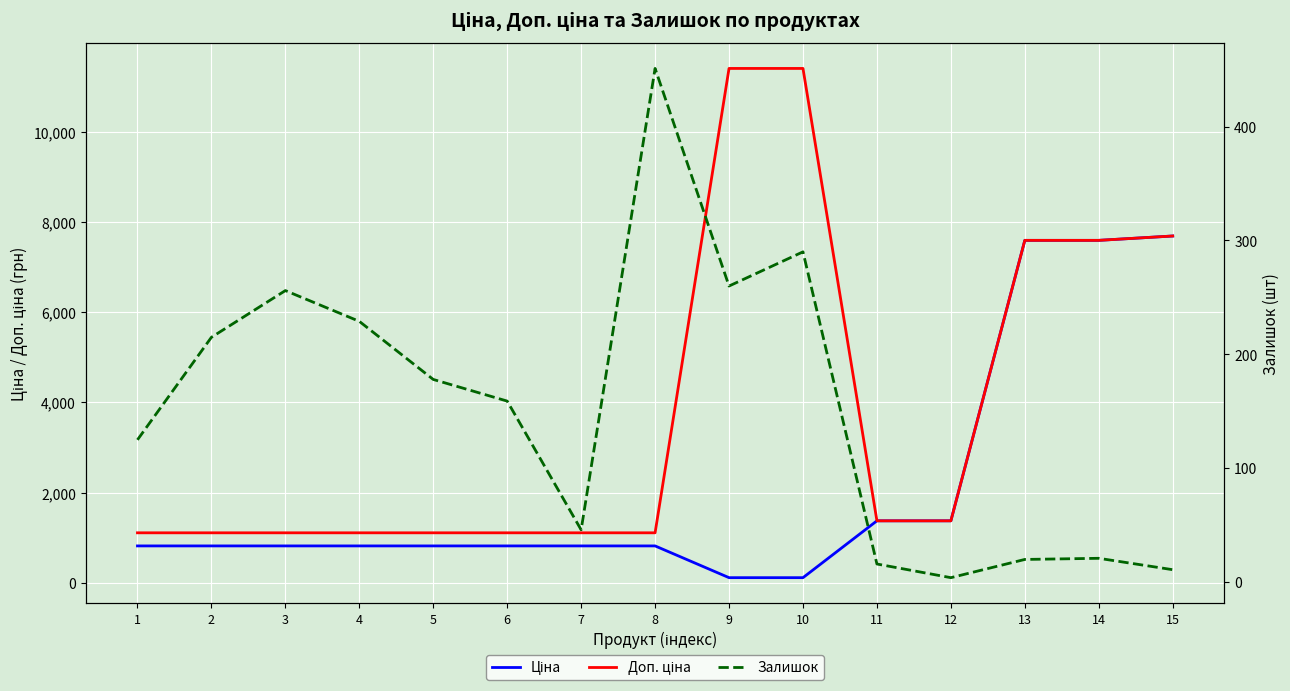

At which category is the sum across all series the highest?

15